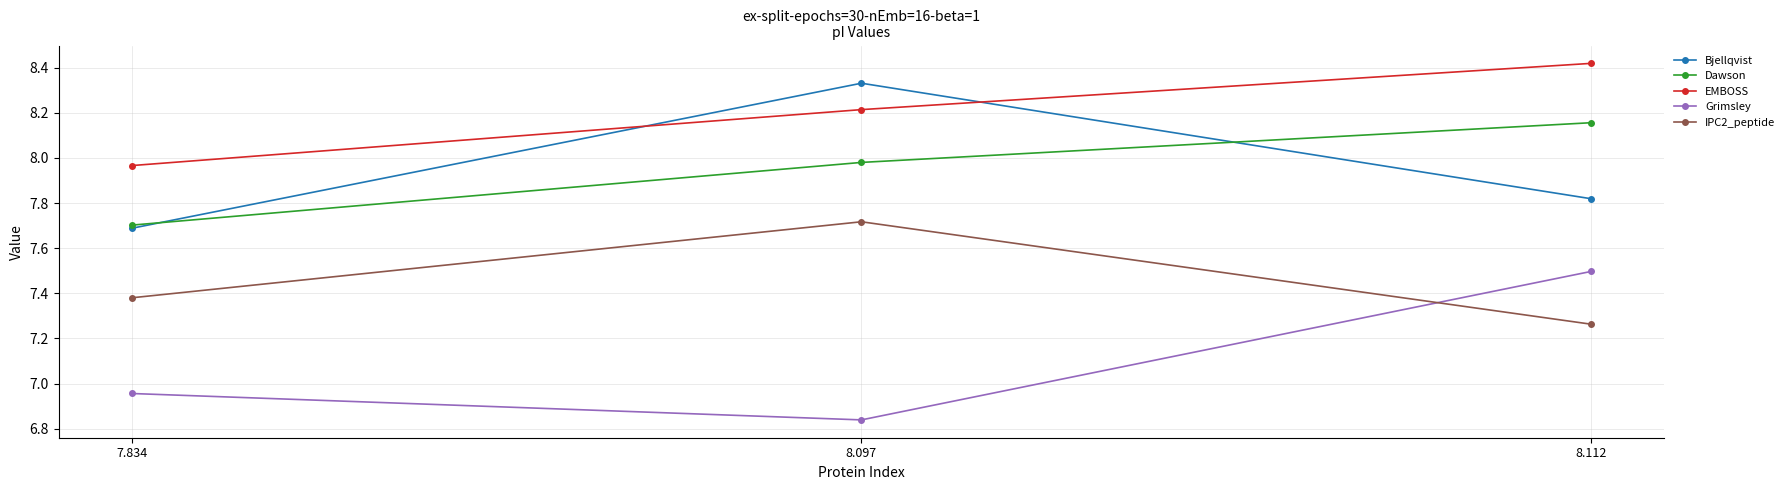

What is the total value across all series at 7.834?

37.7